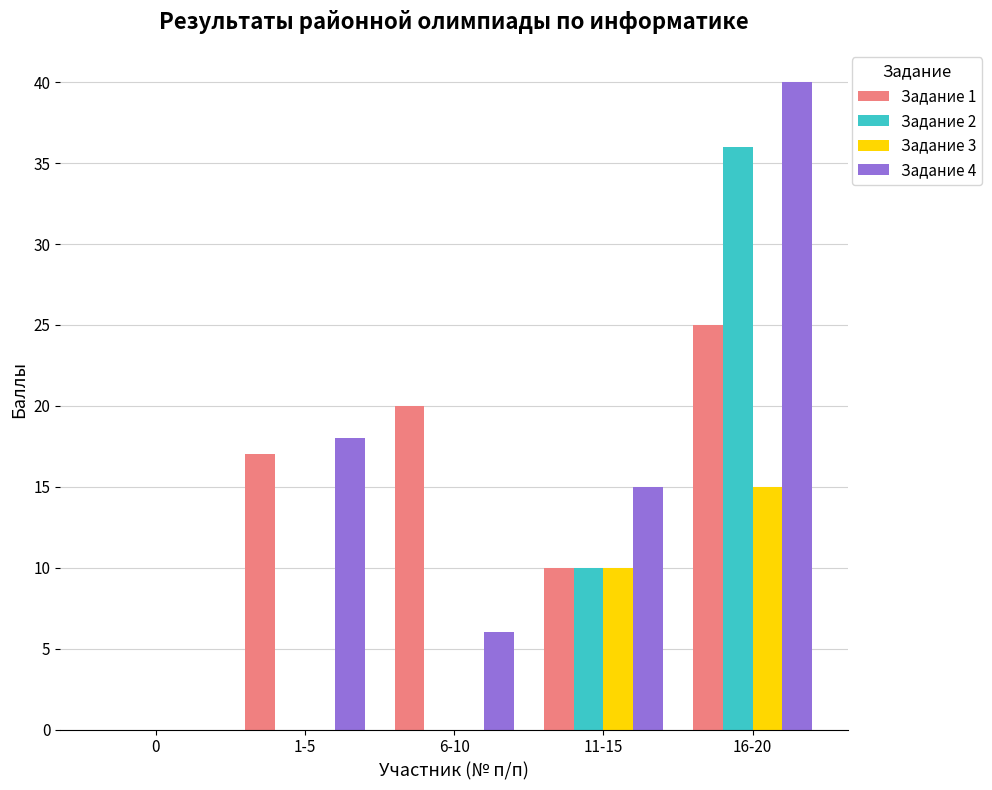

How many data points does each series have?

5